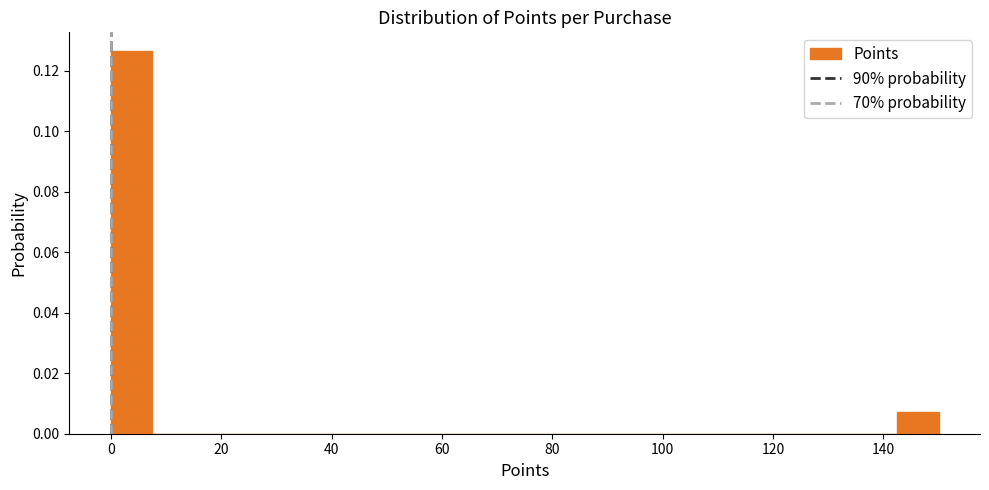

Around what value on the x-axis is the tallest bar? Give the approximate position of its centre, as read against the axis.

4